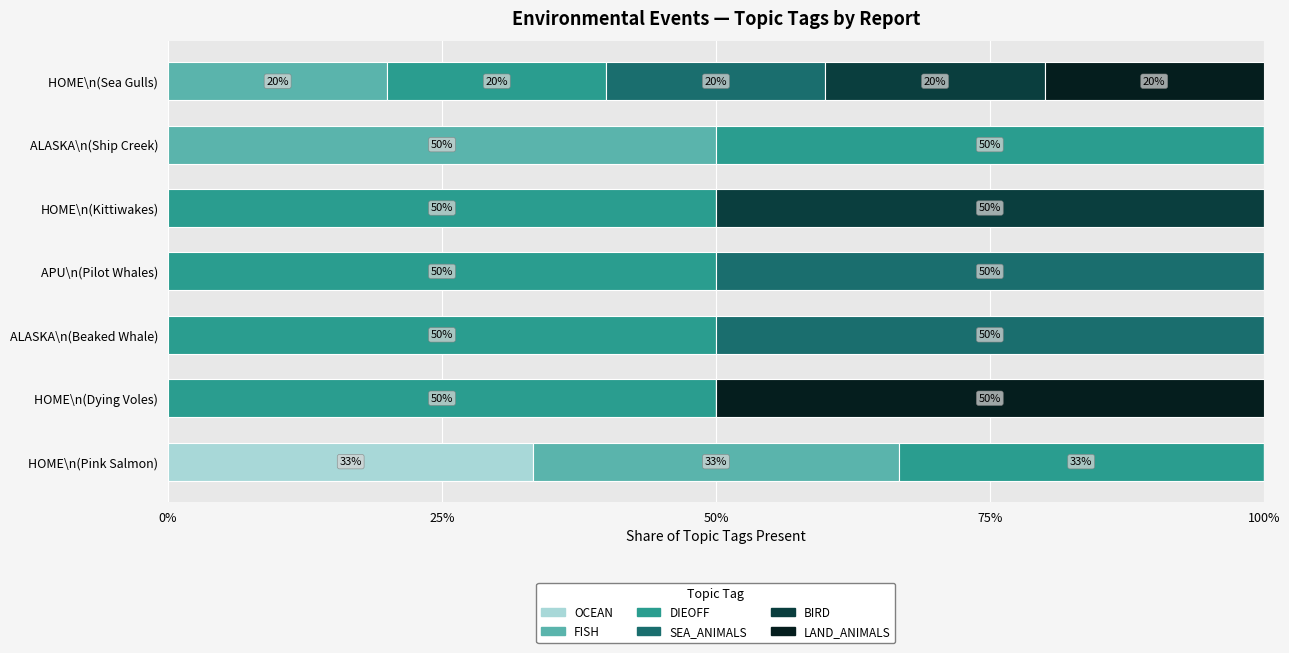

What is the sum of all OCEAN values?

33.3